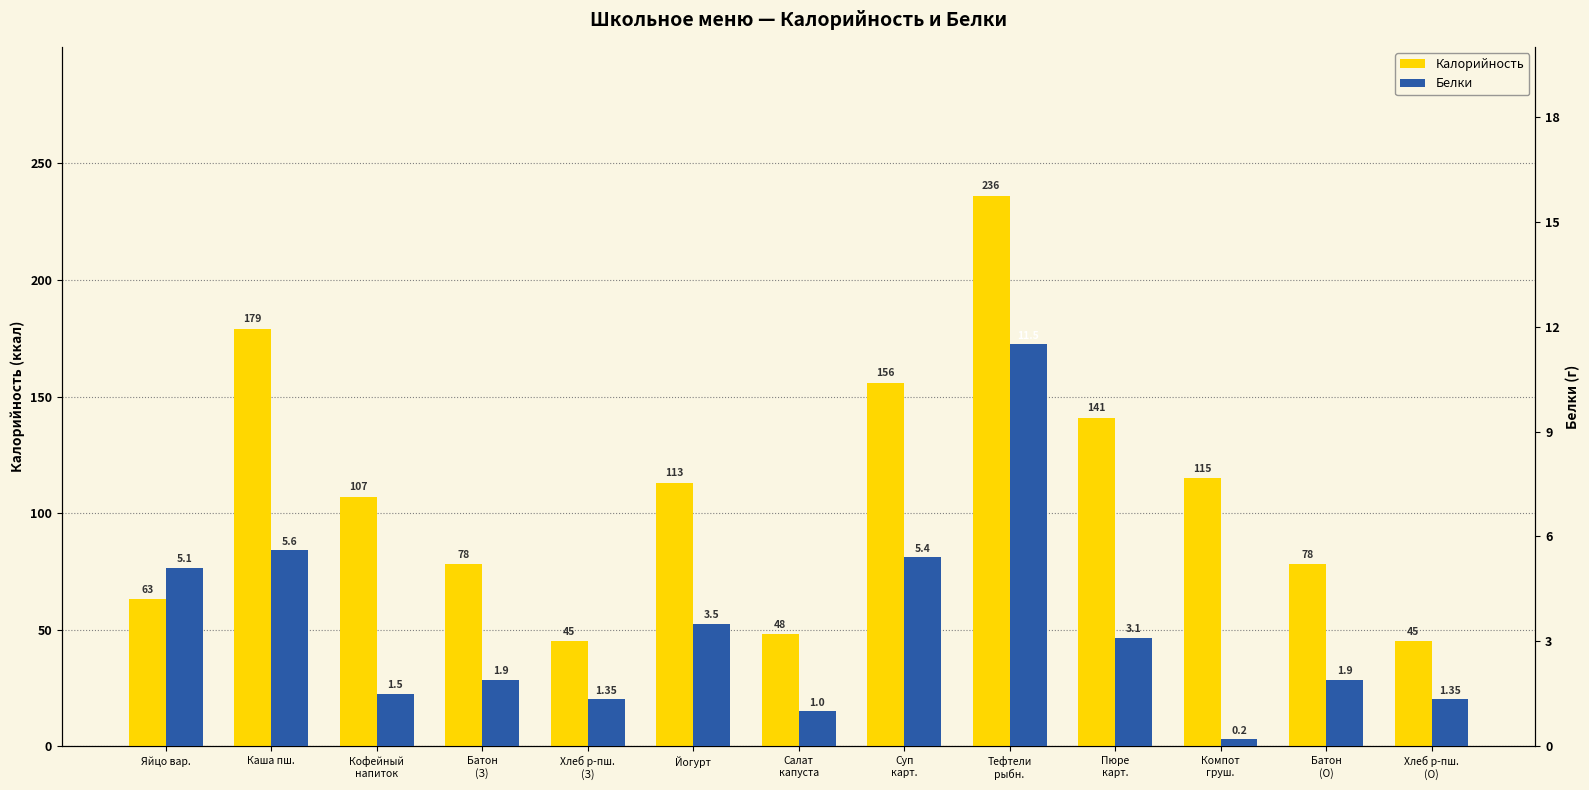

At which category is the sum across all series the highest?

Тефтели
рыбн.